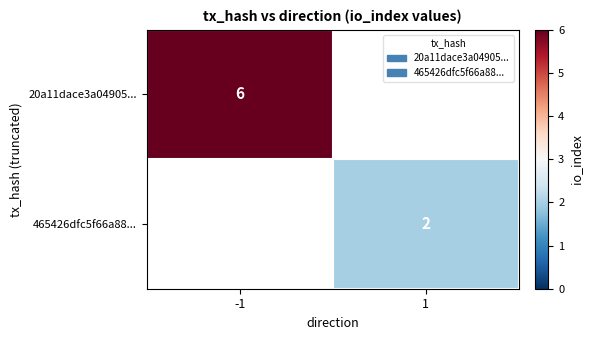

True or false: 465426dfc5f66a88... has a value of 4 at 1.

False